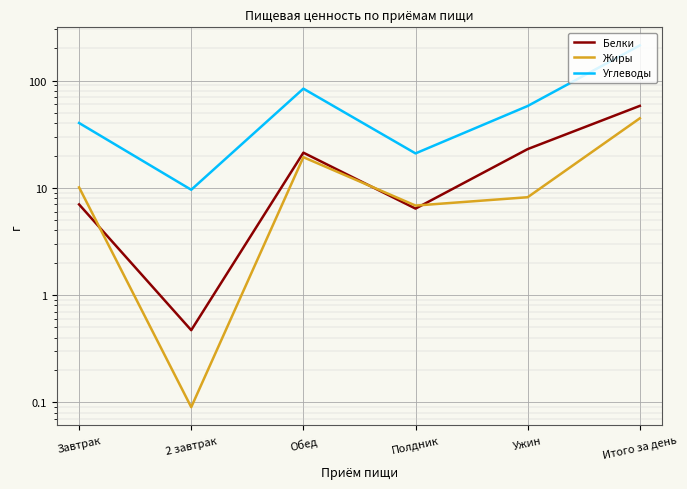

Is it true that Углеводы equals 40.2 at Завтрак?

True